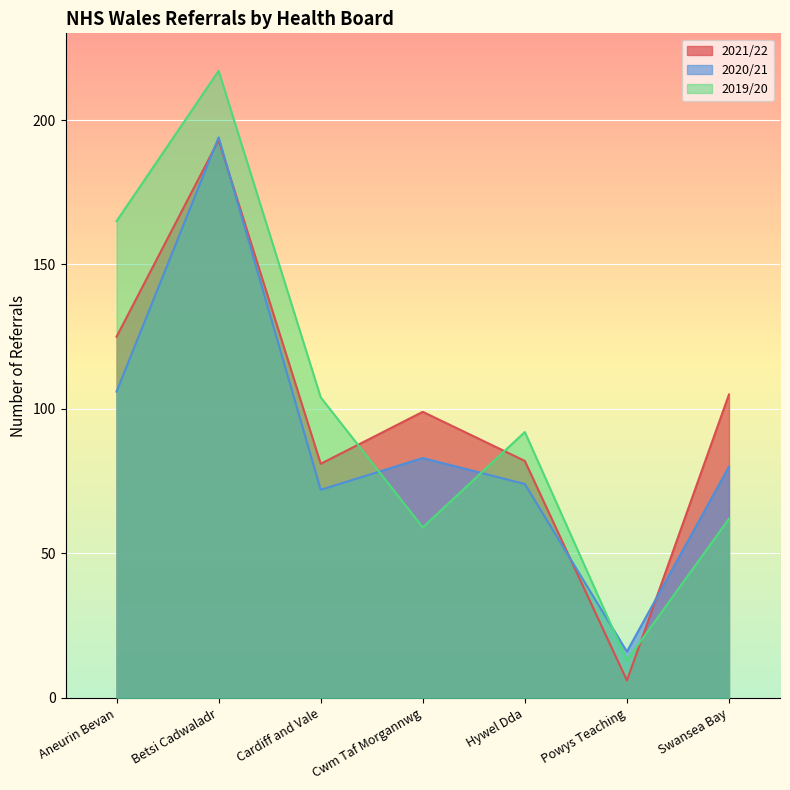

Reading left to right, extract all data points from this chart.

2021/22: 125	193	81	99	82	6	105
2020/21: 106	194	72	83	74	16	80
2019/20: 165	217	104	59	92	13	62